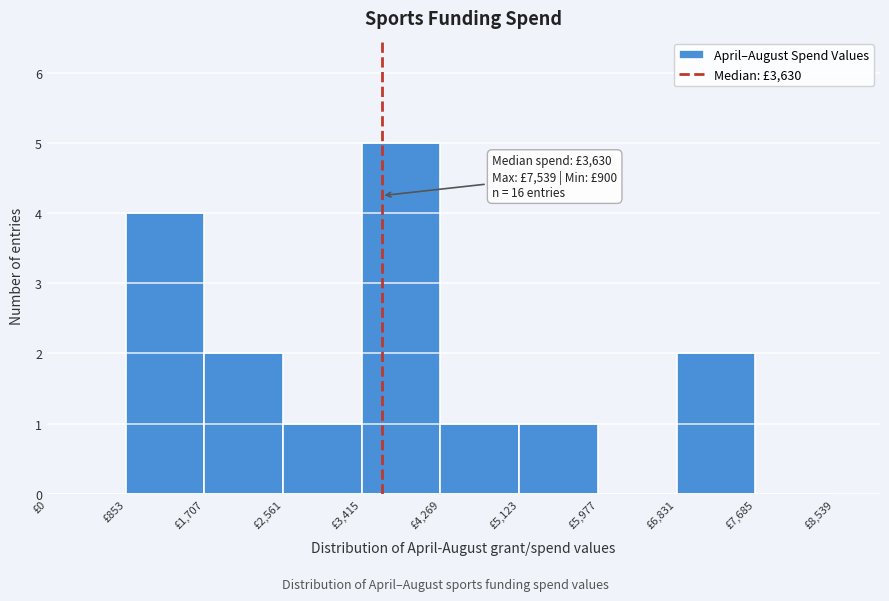

Which range on the x-axis has the tallest bar?

3400 to 4300